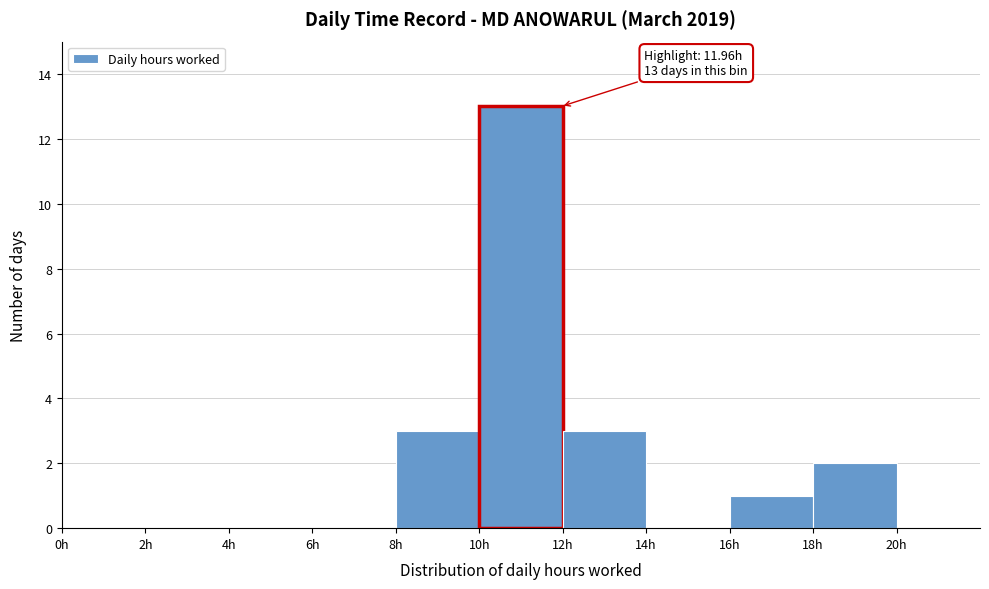

Which range on the x-axis has the tallest bar?

10 to 12